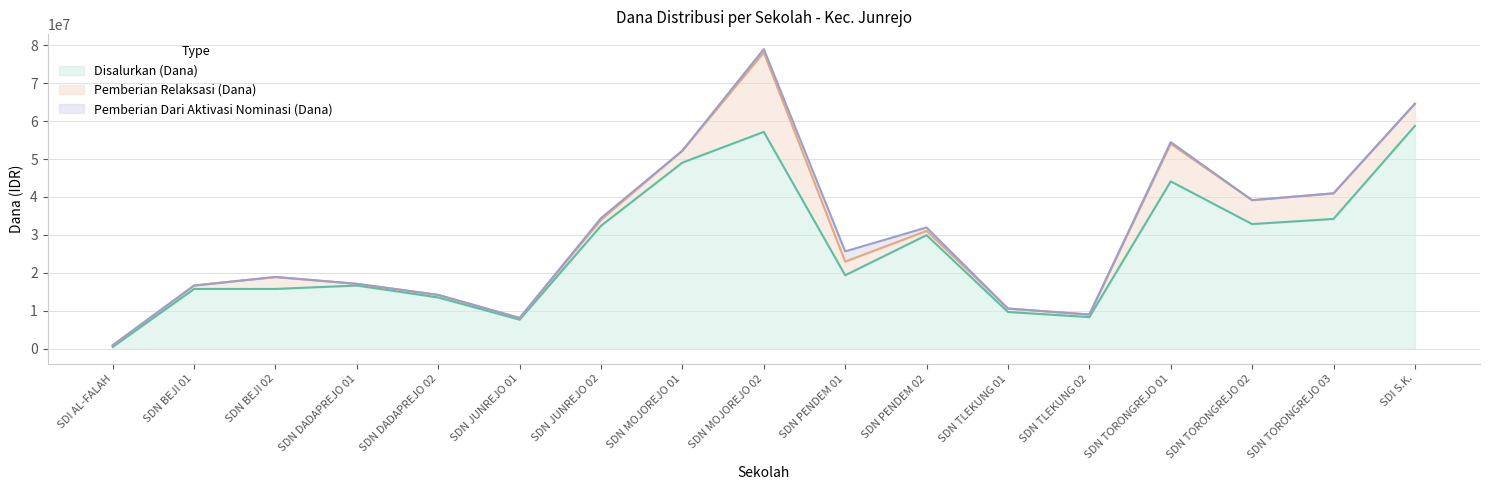

The Disalurkan (Dana) series shows 96044801 at SDI S.K.. True or false?

False